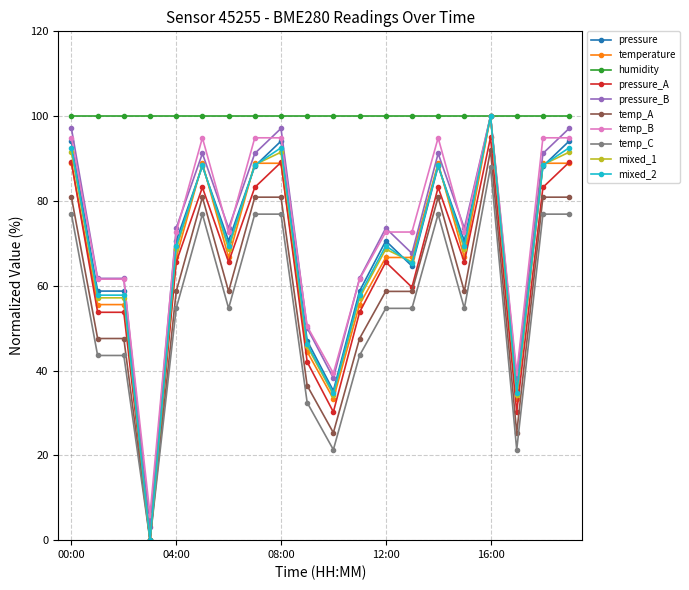

What is the value of the mixed_1 point at the 7th from the left?

68.6